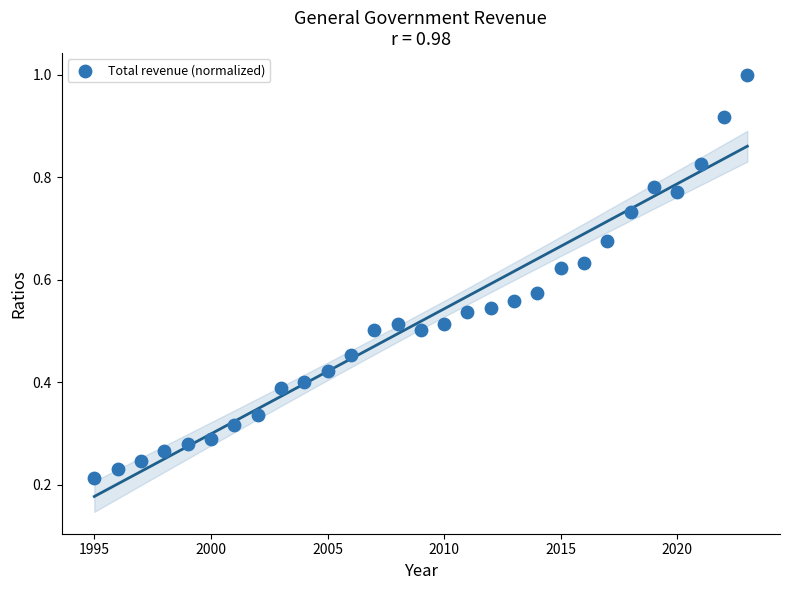

What is the range of X values (max minus min)?

28.0